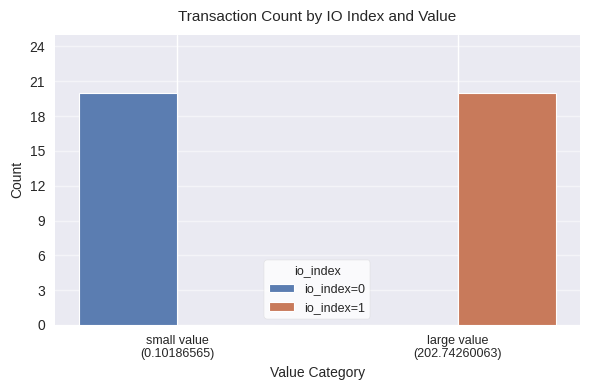

What is the maximum value for io_index=1?

20